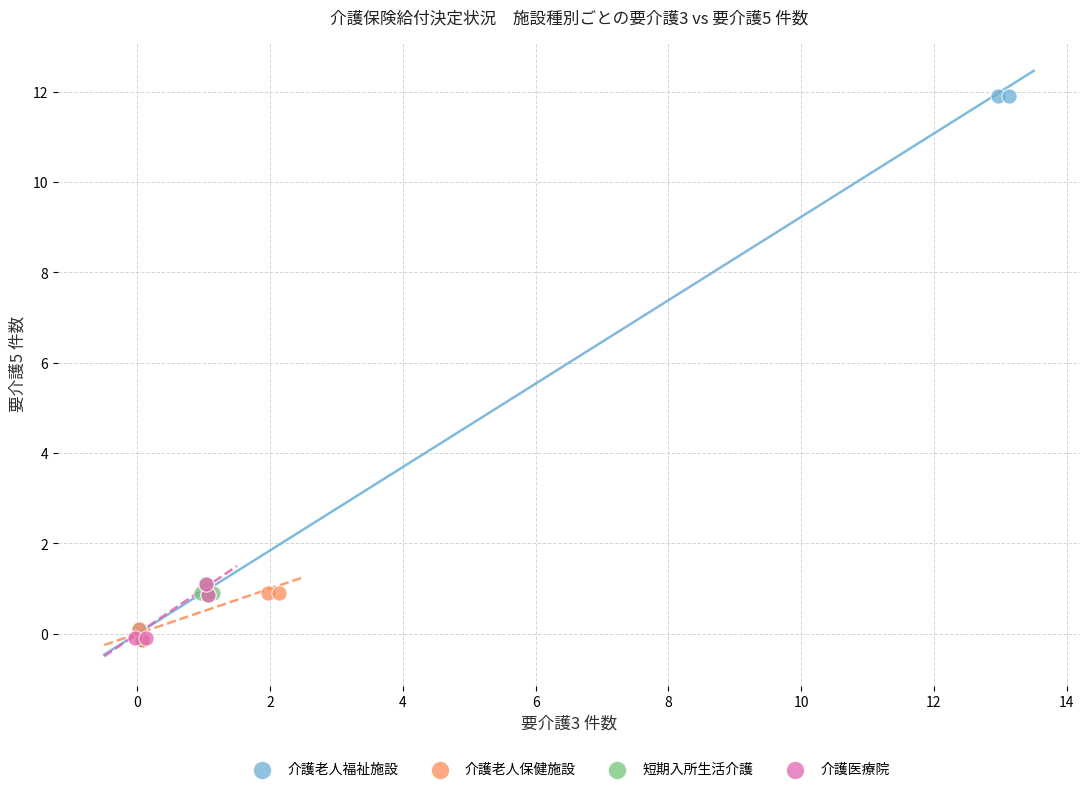

Which series has the widest spread of Y values?

介護老人福祉施設